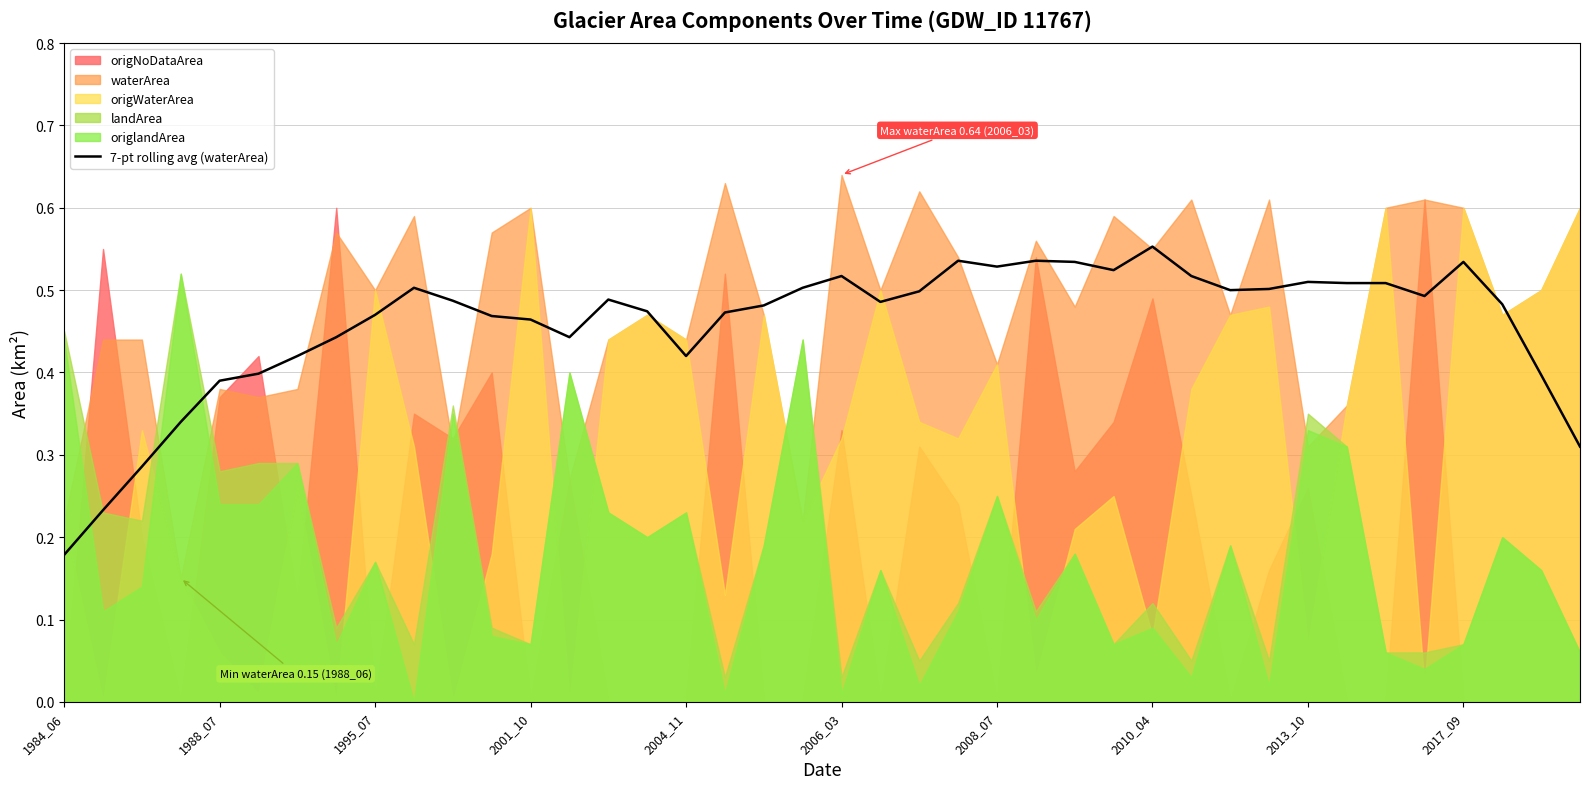

Where is 7-pt rolling avg (waterArea) nearest to the value 0?

1984_06